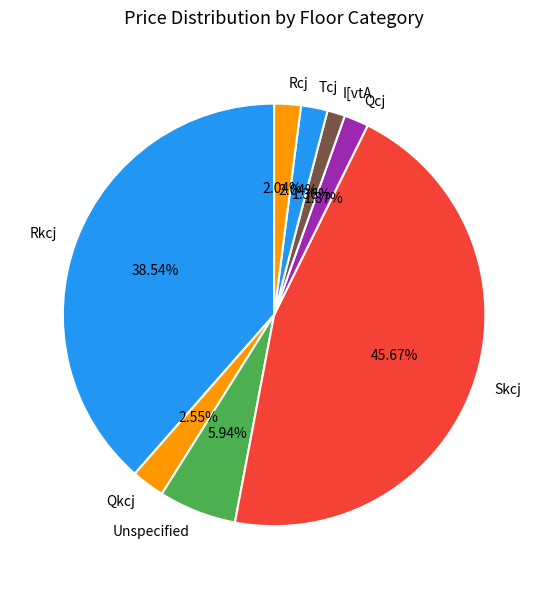

Is the sum of Tcj and I[vtA greater than half?

No